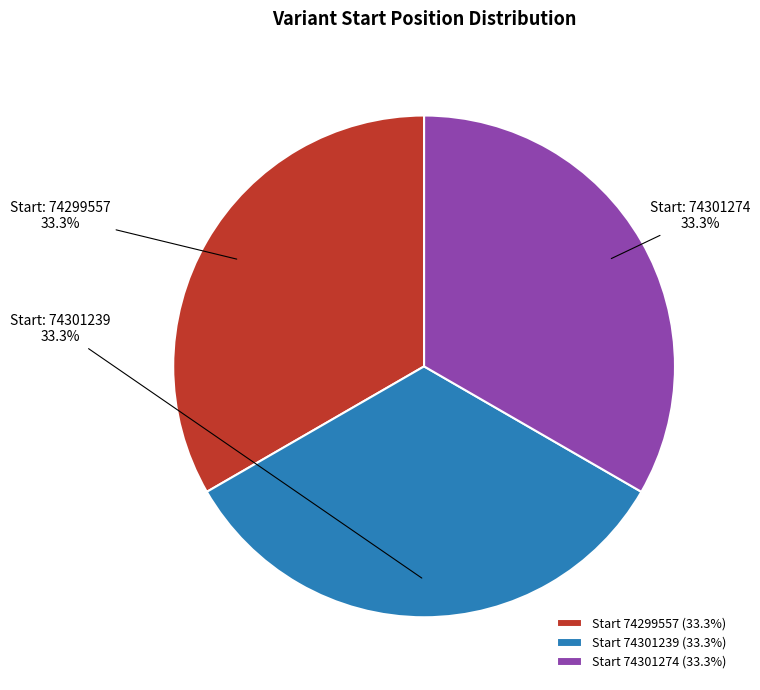

Is there any slice that represents more than half of the pie?

No